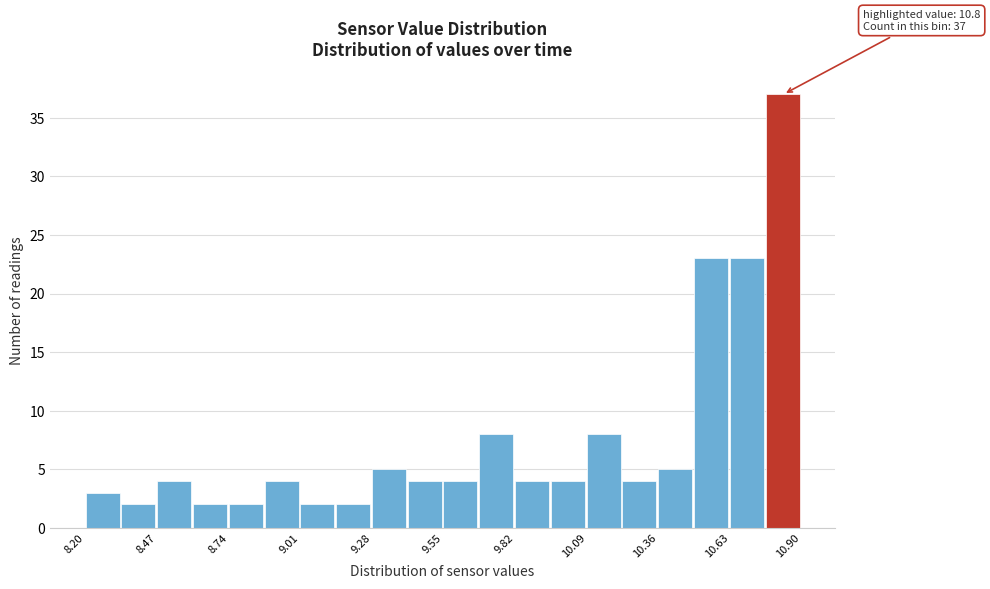

Read against the x-axis, roughly where is the centre of the tallest bar?

10.85